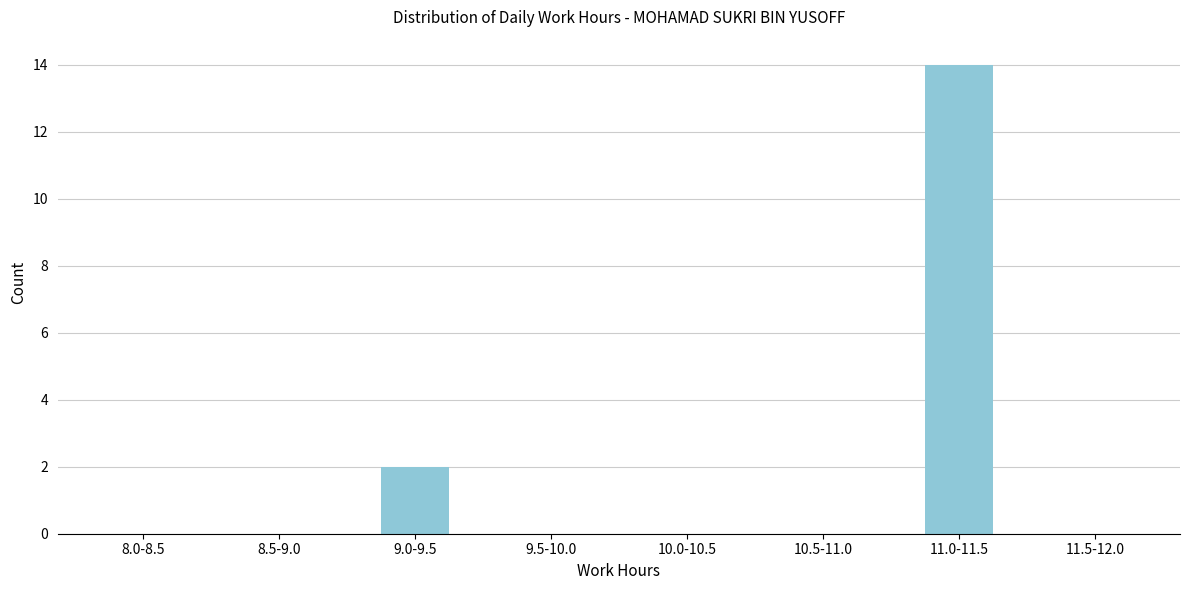

Reading left to right, extract all data points from this chart.

8.0-8.5=0	8.5-9.0=0	9.0-9.5=2	9.5-10.0=0	10.0-10.5=0	10.5-11.0=0	11.0-11.5=14	11.5-12.0=0